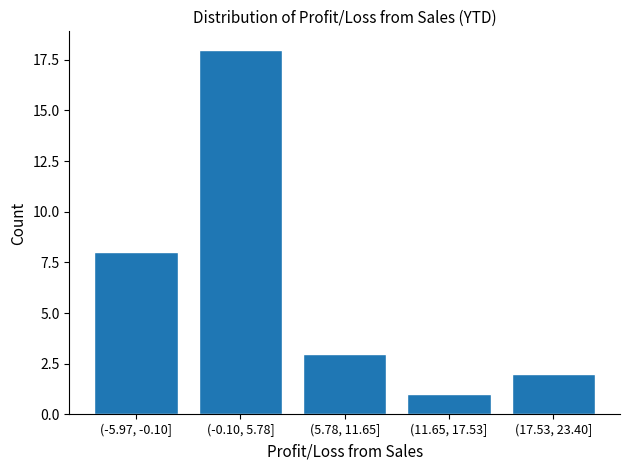

Reading left to right, list all the values displayed in this chart.

(-5.97, -0.10]=8	(-0.10, 5.78]=18	(5.78, 11.65]=3	(11.65, 17.53]=1	(17.53, 23.40]=2